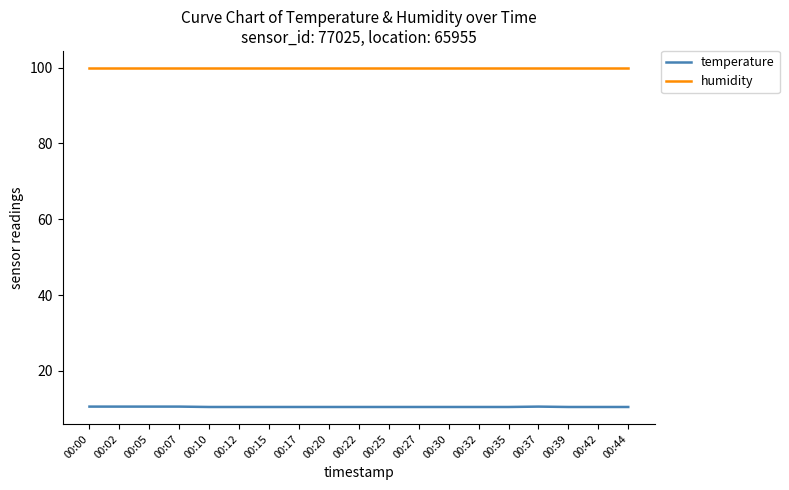

What is the spread (max minus min) of values at 00:02?

89.3